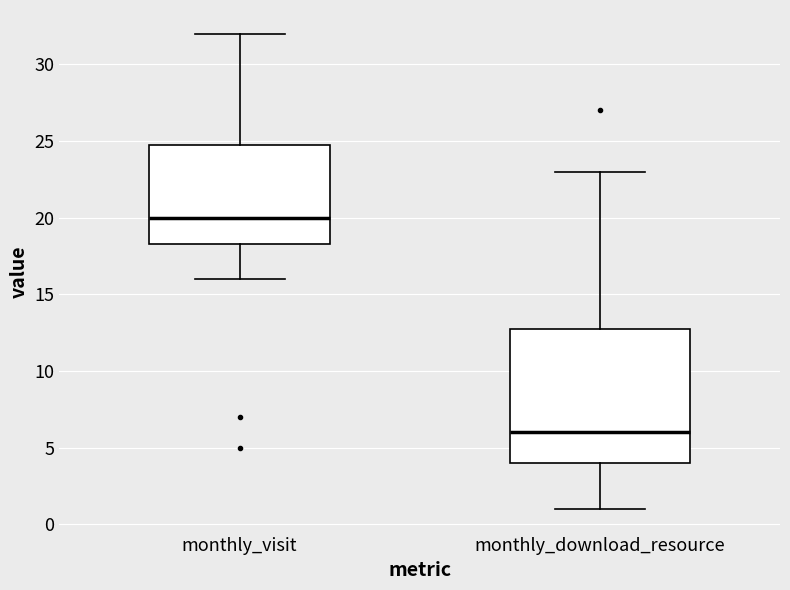

Which box's median line is the lowest?

monthly_download_resource